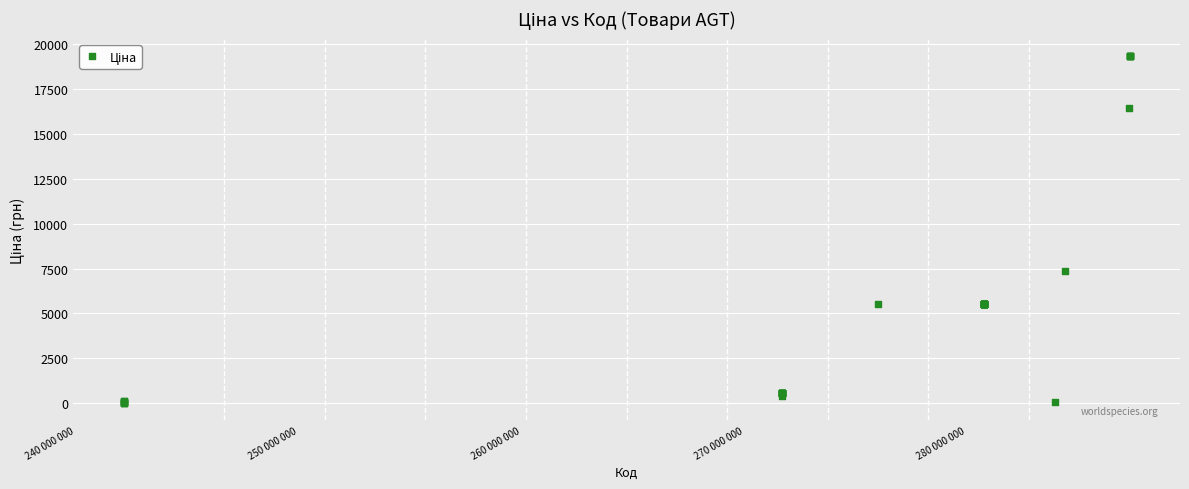

What Y value in the scatter plot is closest to 9679?

7360.2